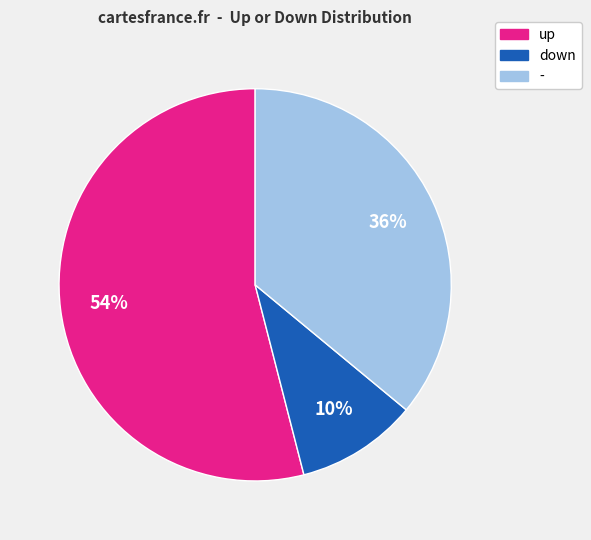

True or false: up accounts for 54% of the total.

True